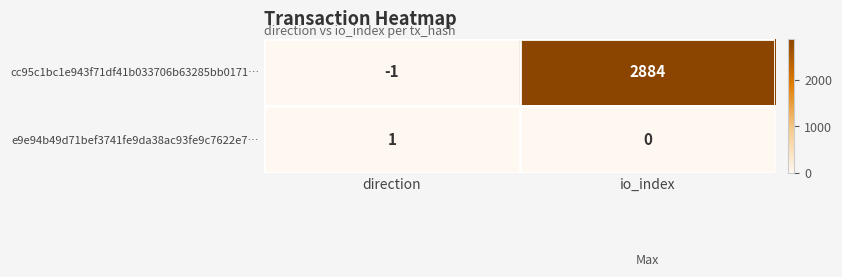

Rank the series by their average value, from highest to lowest.

cc95c1bc1e943f71df41b033706b63285bb0171…, e9e94b49d71bef3741fe9da38ac93fe9c7622e7…